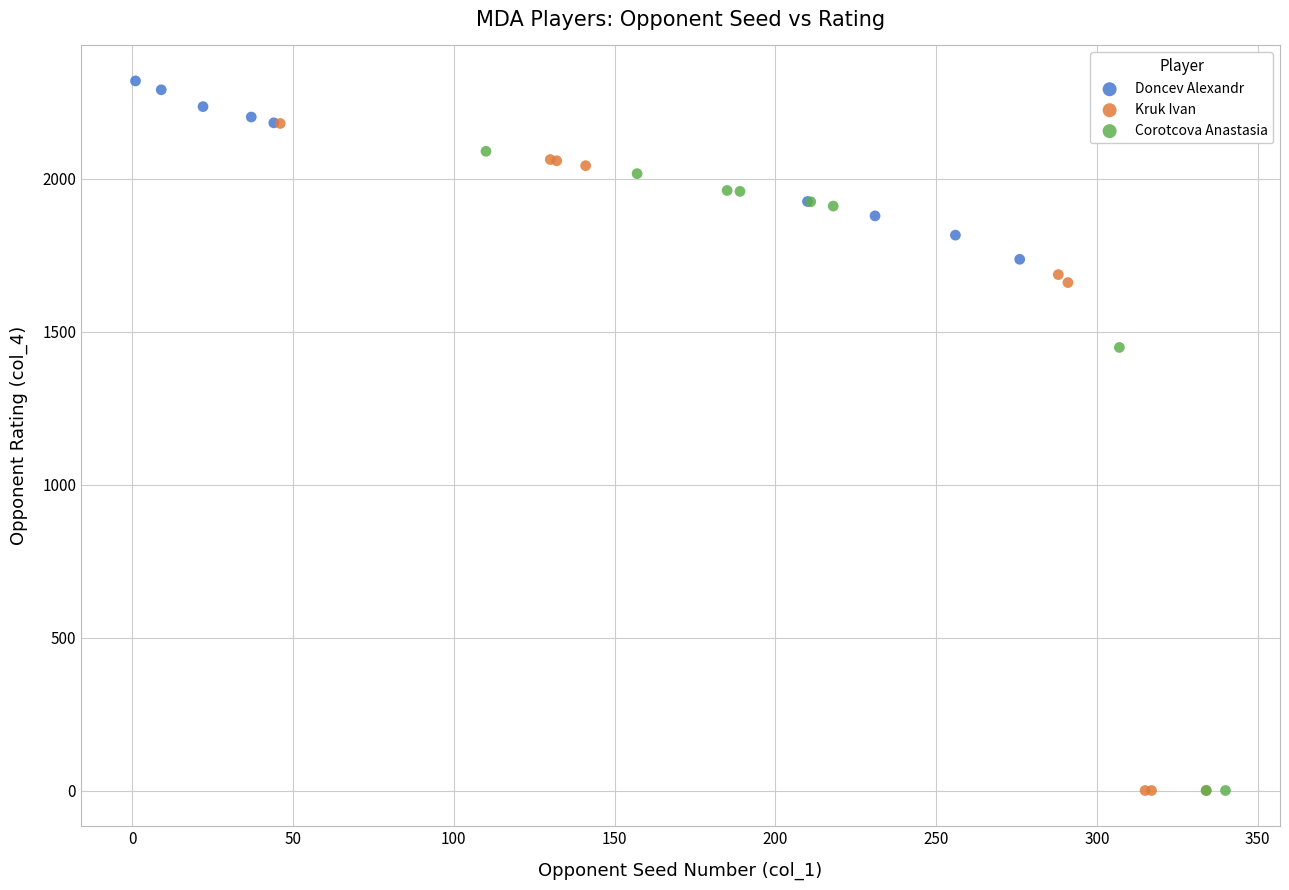

Which series contains the highest Y value?

Doncev Alexandr